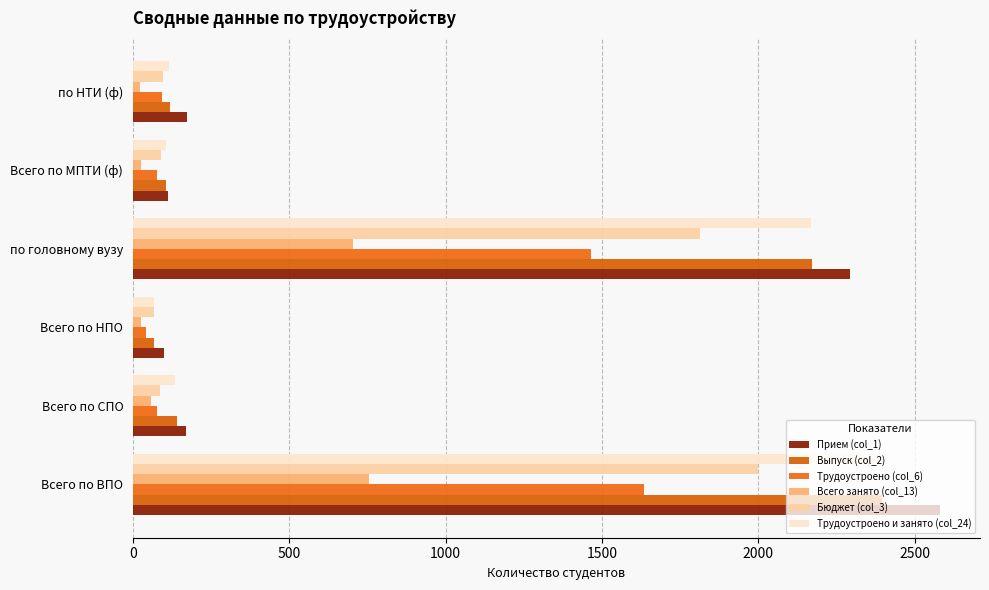

What is the sum of all Прием (col_1) values?

5430